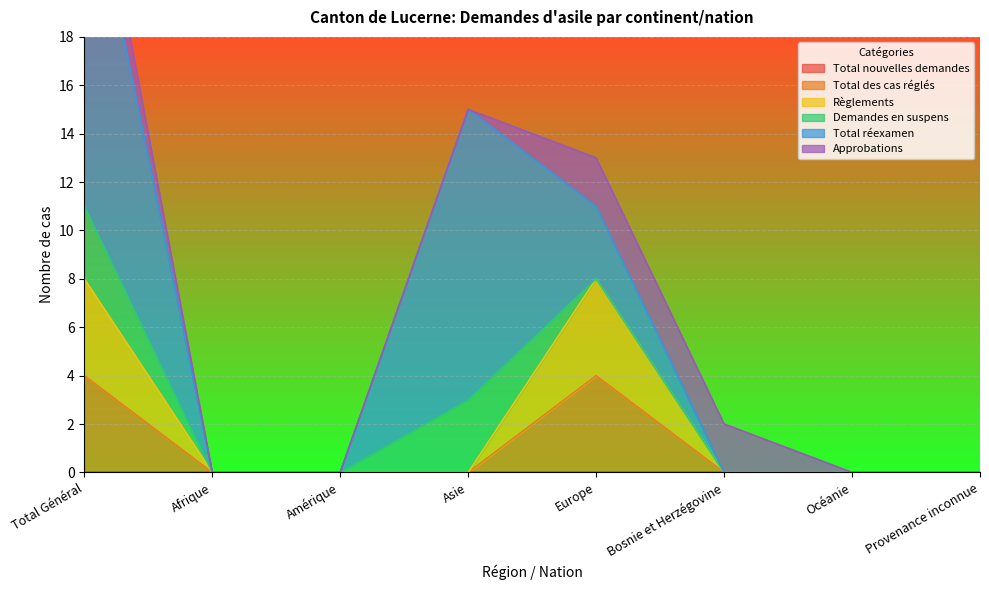

What is the maximum value for Total des cas réglés?

4